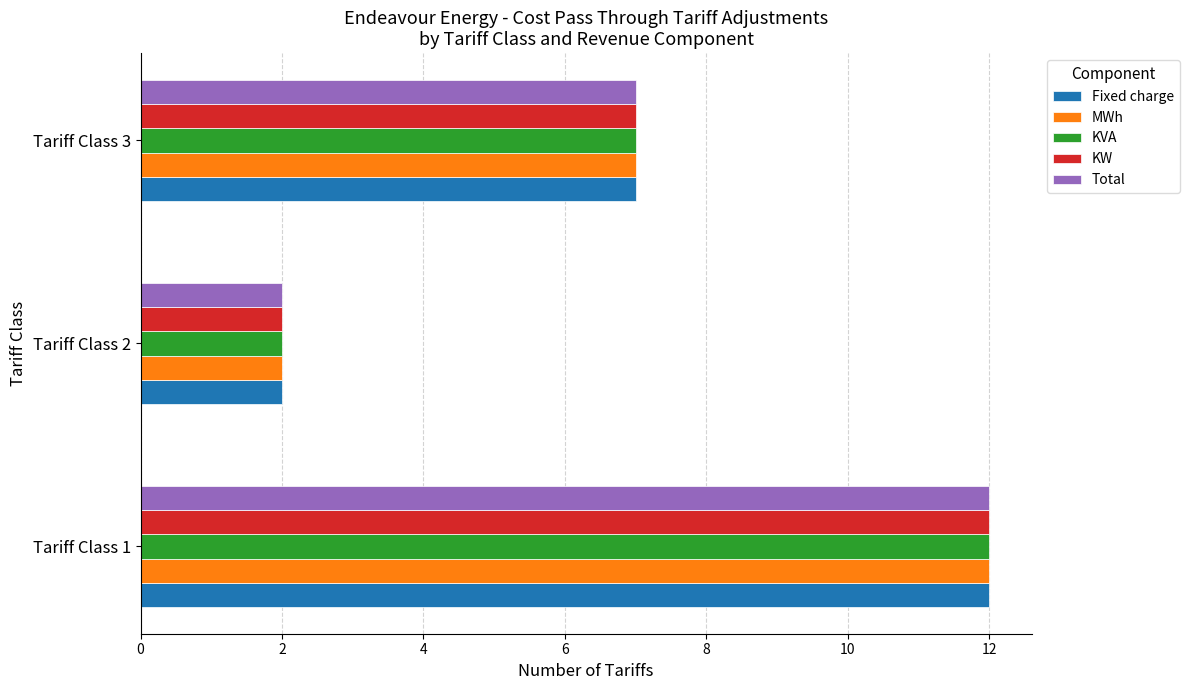

What is the sum of all KW values?

21